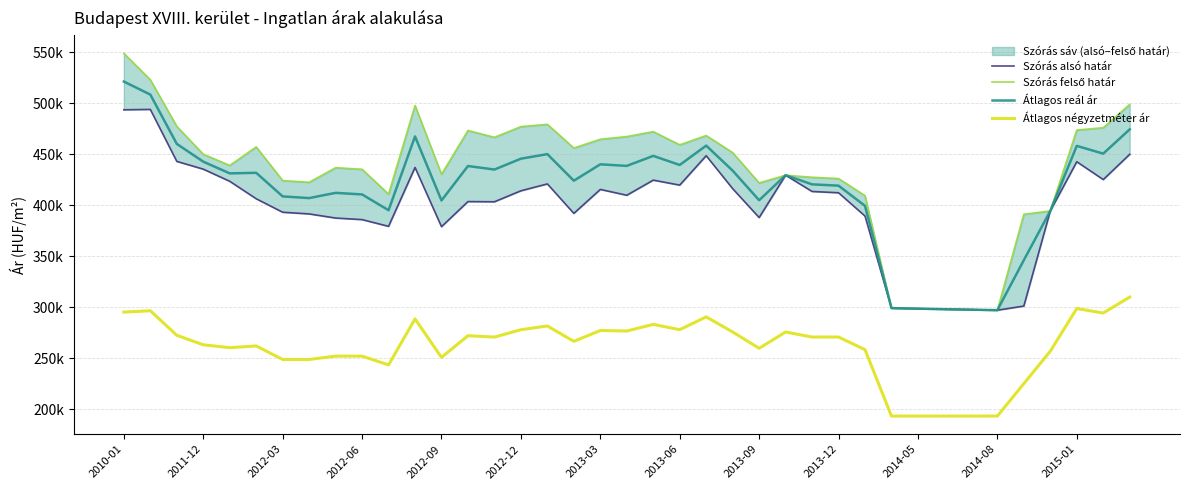

Does the chart have visible grid lines?

Yes